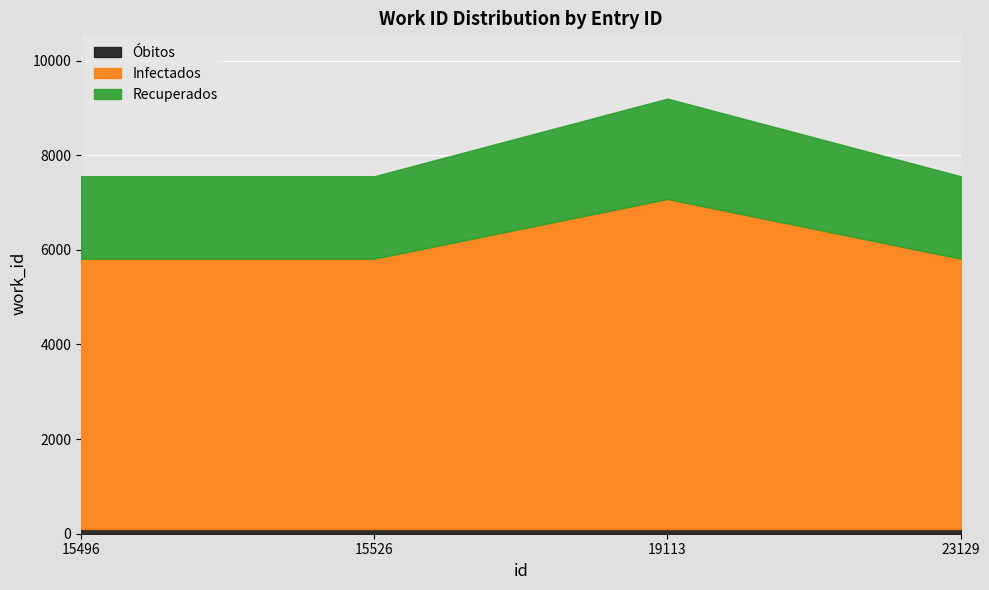

Is it true that the value at 15526 is 1581?

False